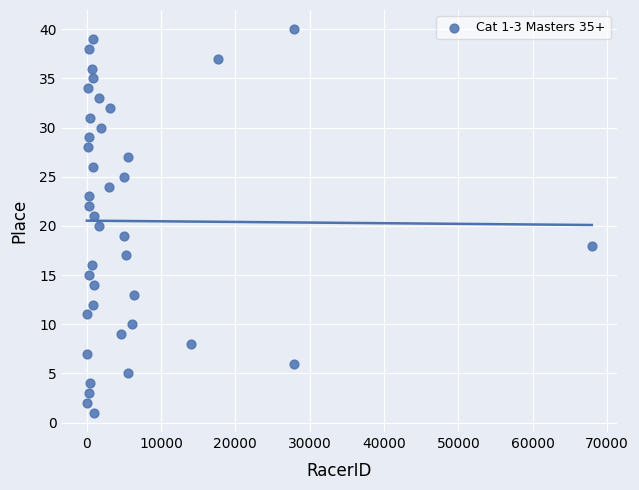

What is the range of X values (max minus min)?

67884